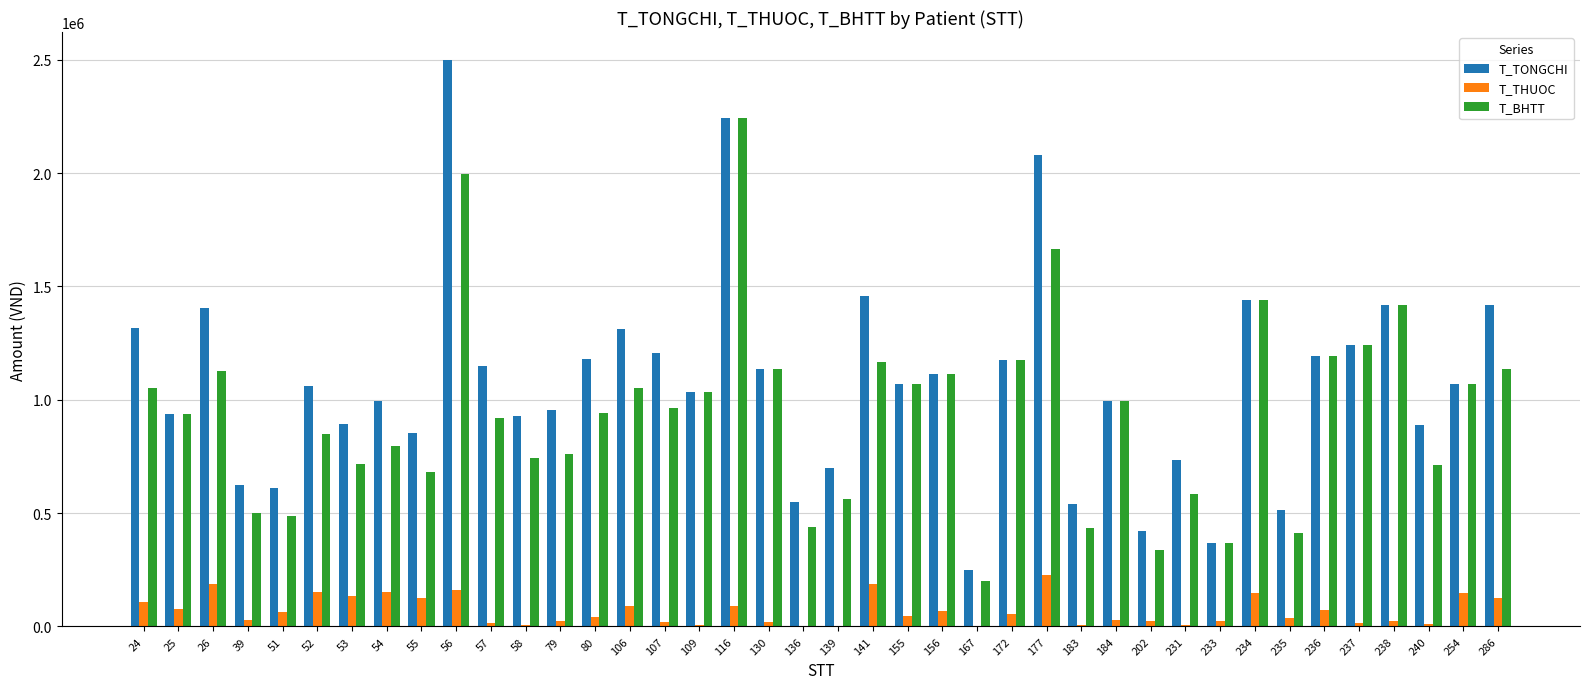

At which category is the sum across all series the highest?

56